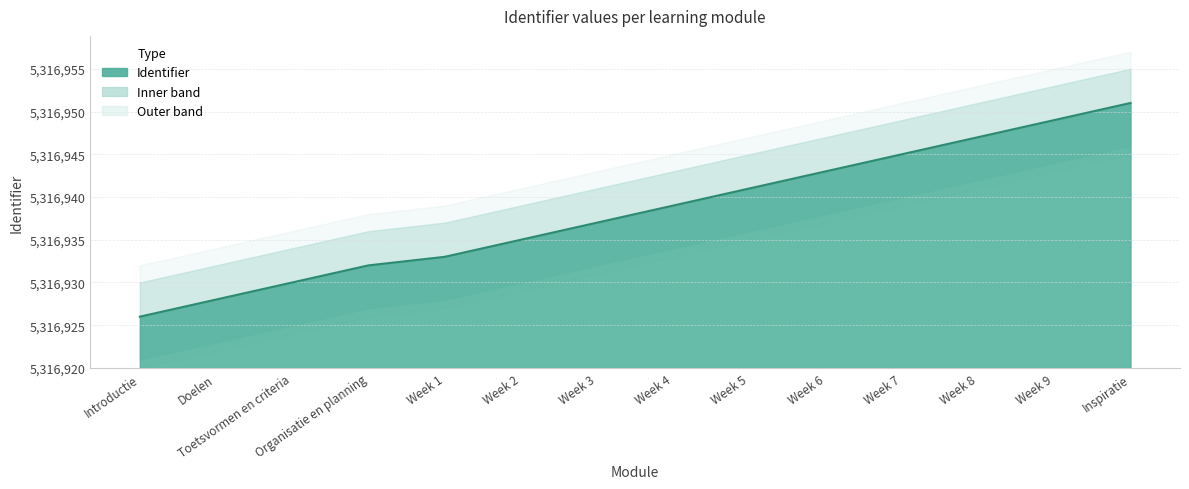

True or false: the data has more than 0 interior local peaks.

False